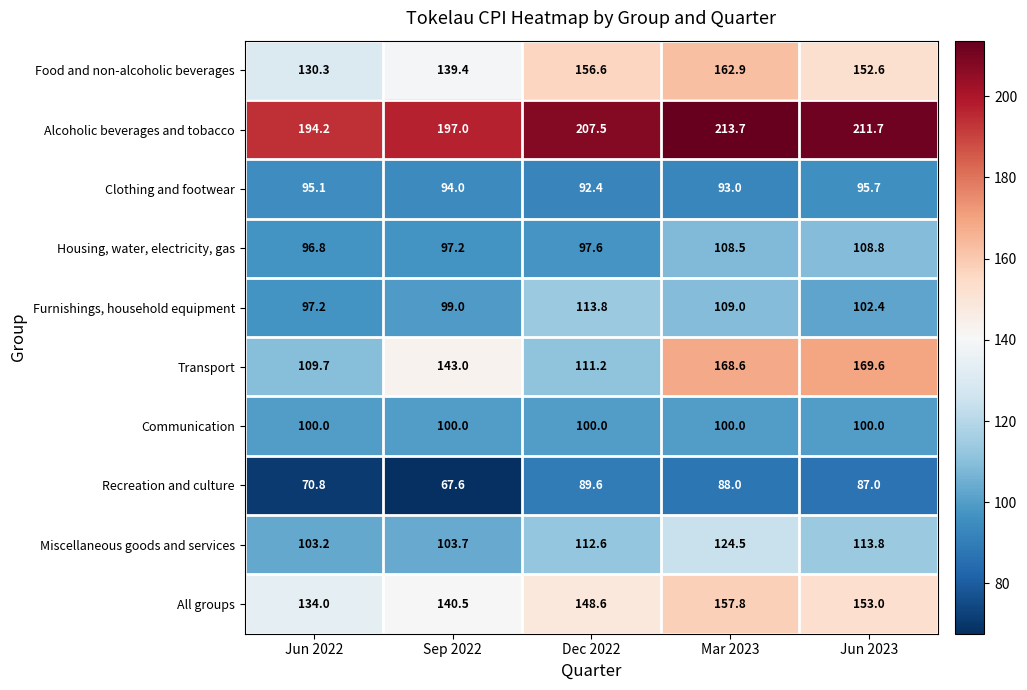

What is the difference between the maximum and second lowest values in the Clothing and footwear series?

2.7